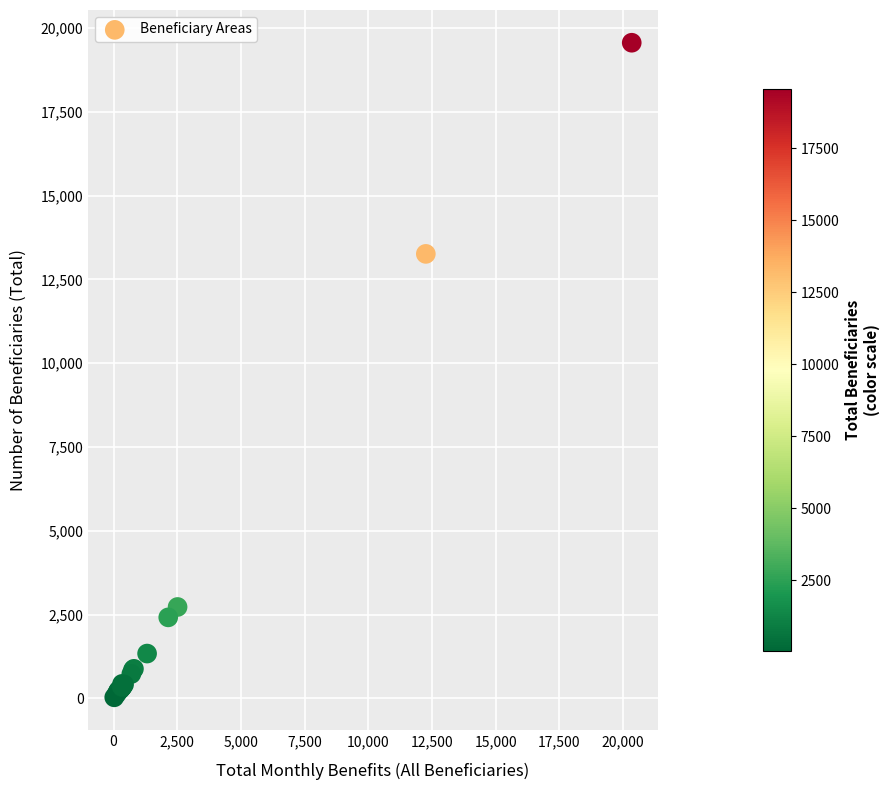

What Y value in the scatter plot is closest to 9795?

13260